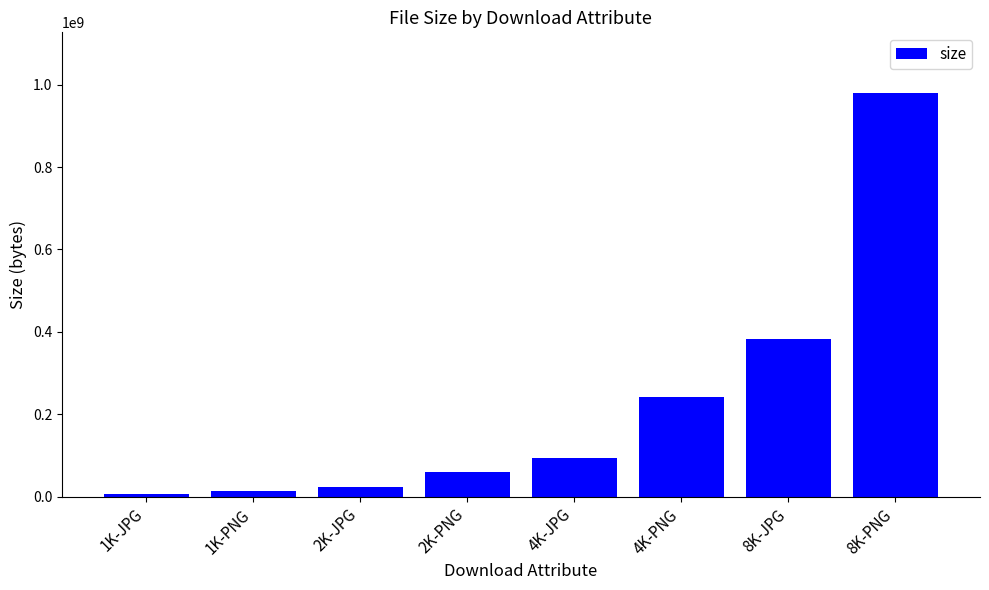

Which has a higher value, 4K-JPG or 1K-JPG?

4K-JPG